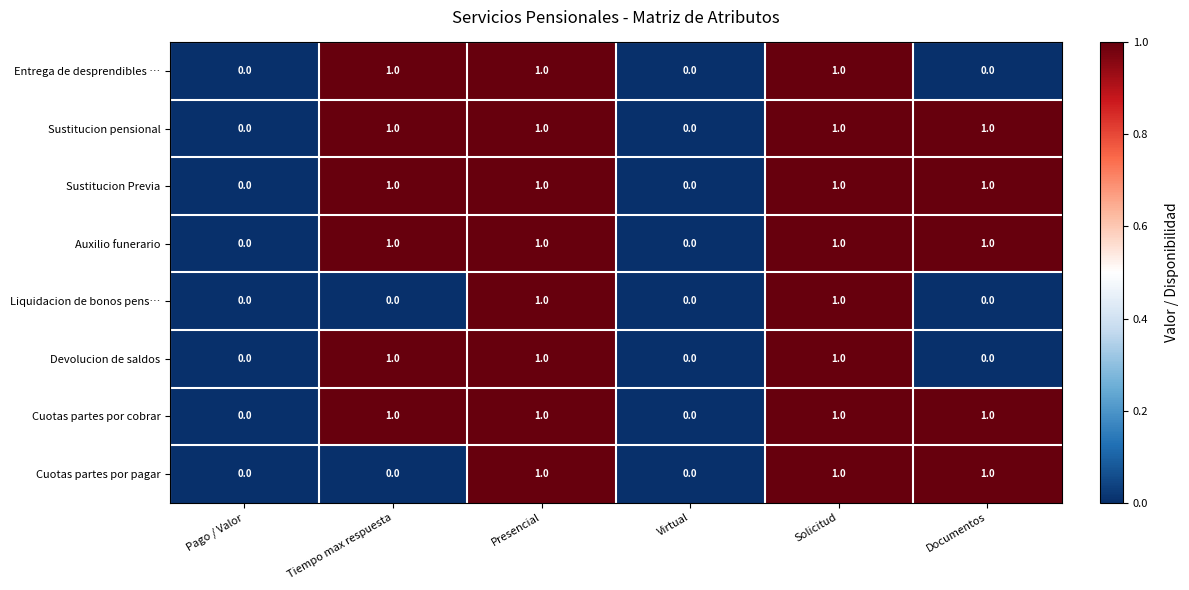

The value of Devolucion de saldos at Virtual is -1. True or false?

False